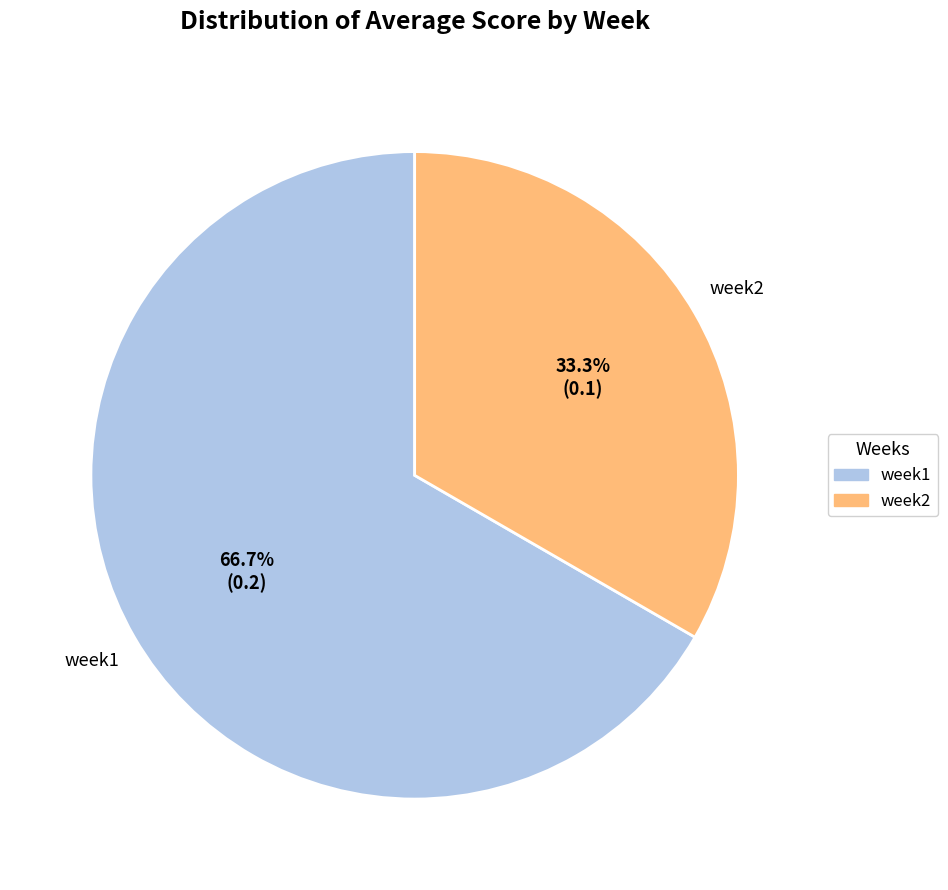

What percentage is the week1 slice, to the nearest percent?

67%